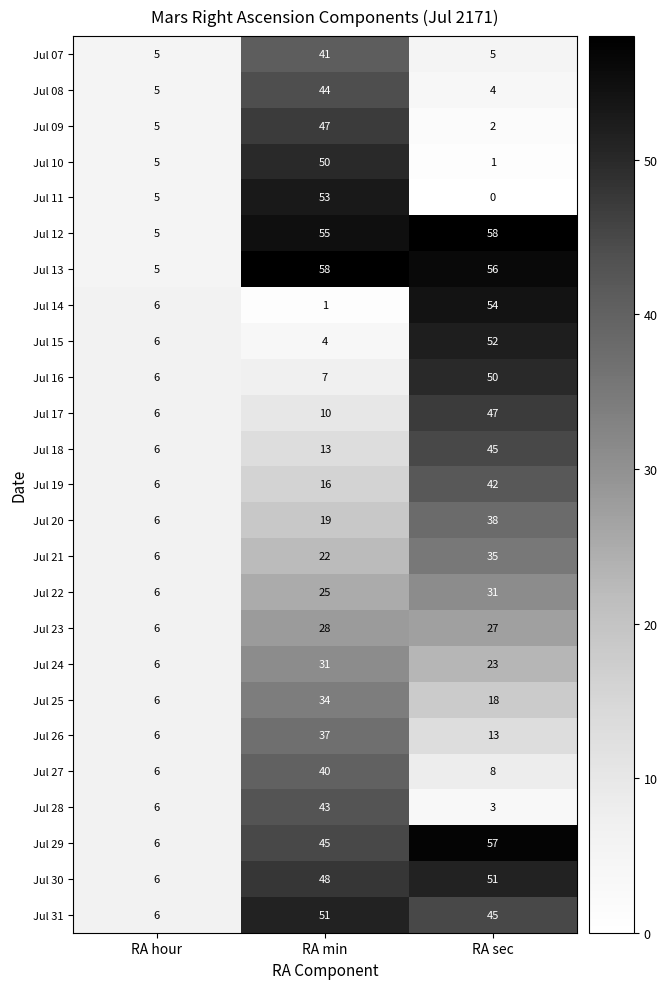

What is the sum of all Jul 31 values?

102